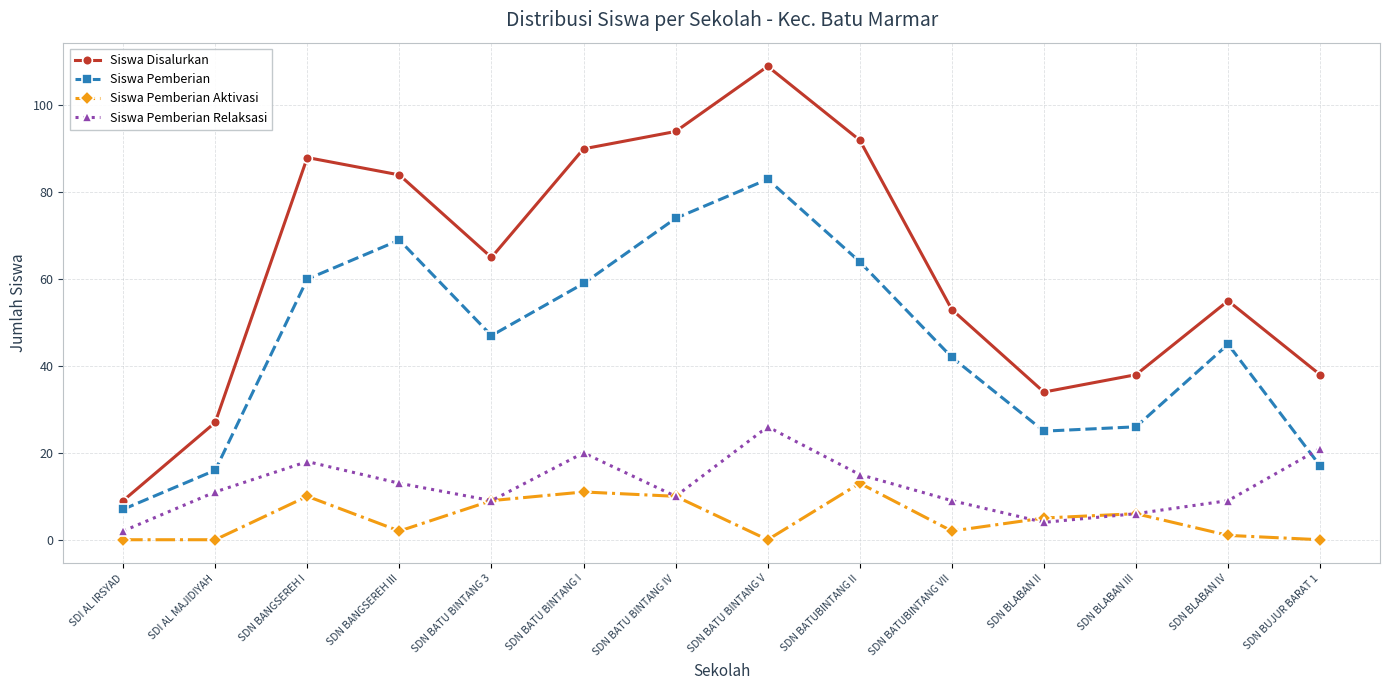

What is the sum of the Siswa Disalurkan values at SDN BANGSEREH I and SDN BATU BINTANG V?

197